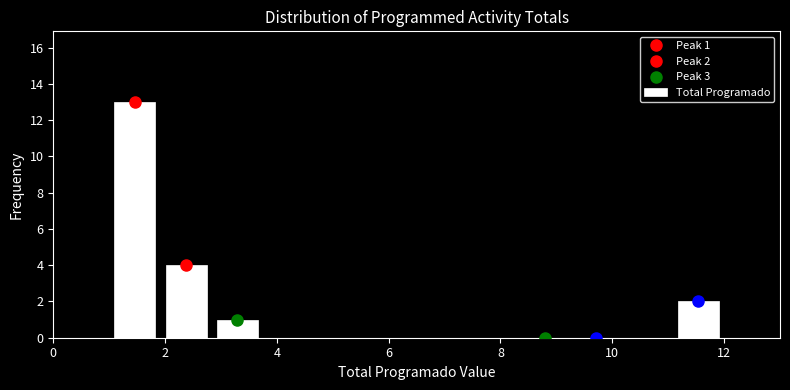

Which range on the x-axis has the tallest bar?

1.0 to 2.0